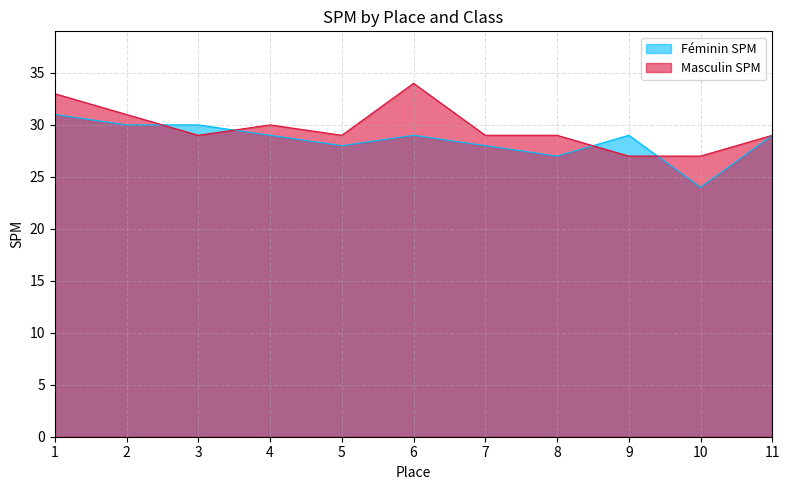

What is the value of the Féminin SPM point at the 9th from the left?

29